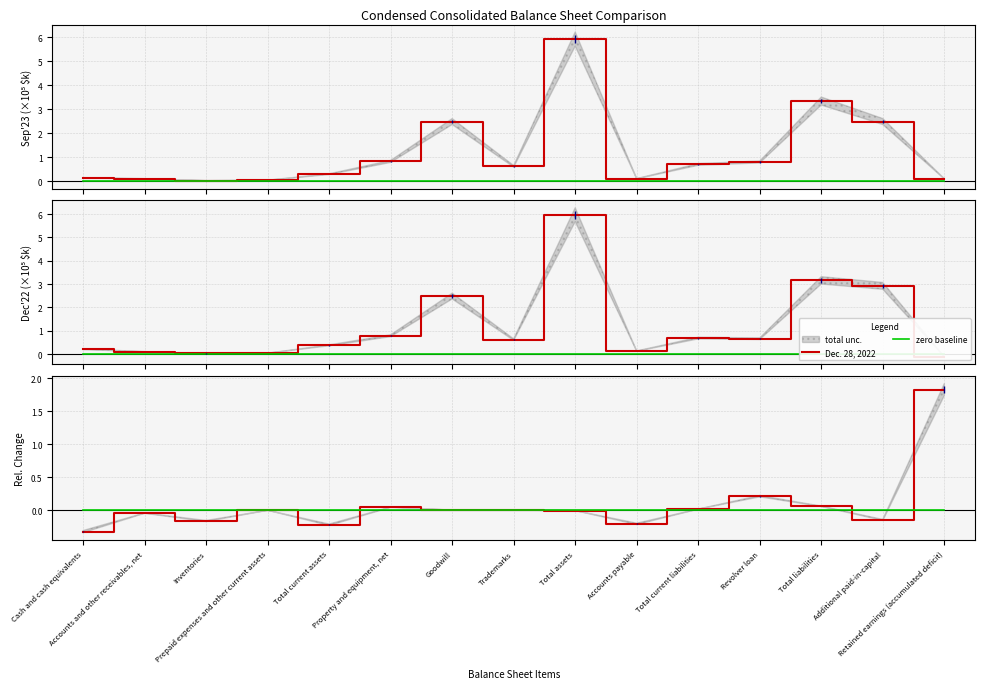

True or false: zero baseline and Sep. 27, 2023 intersect in this chart.

False